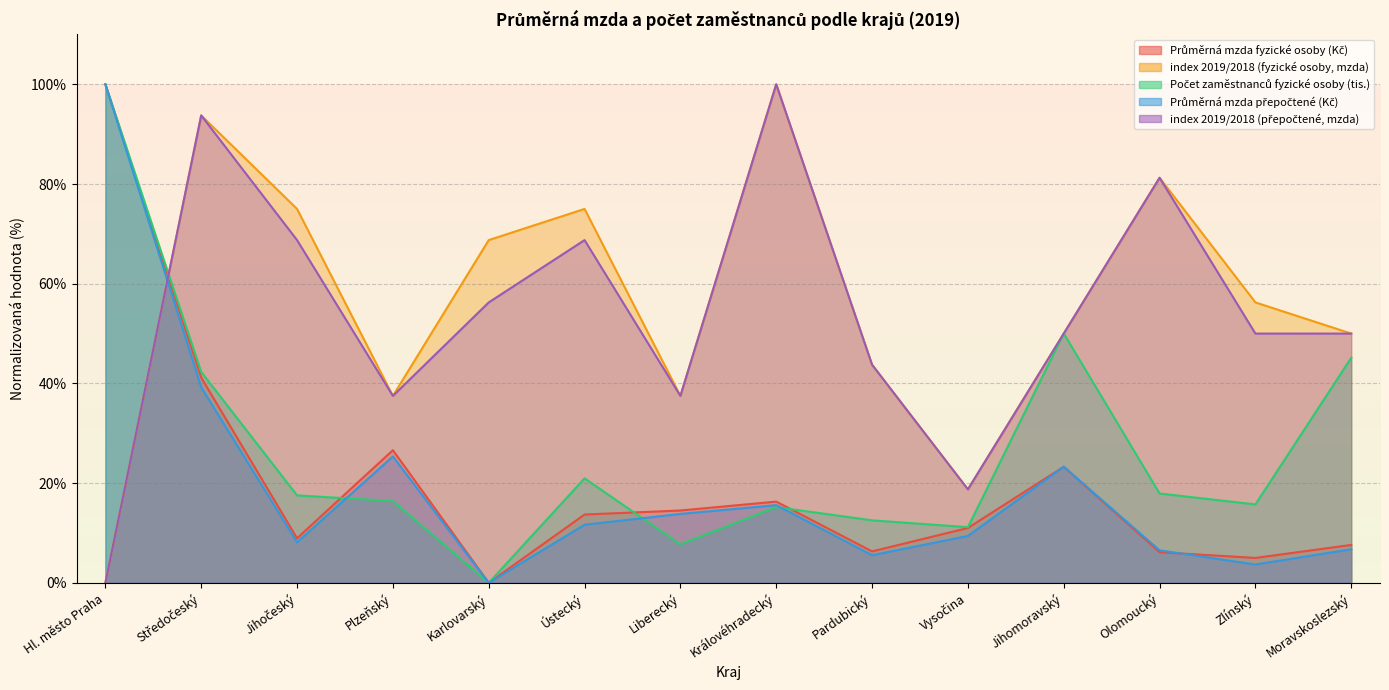

What is the sum of all index 2019/2018 (fyzické osoby, mzda) values?

787.5